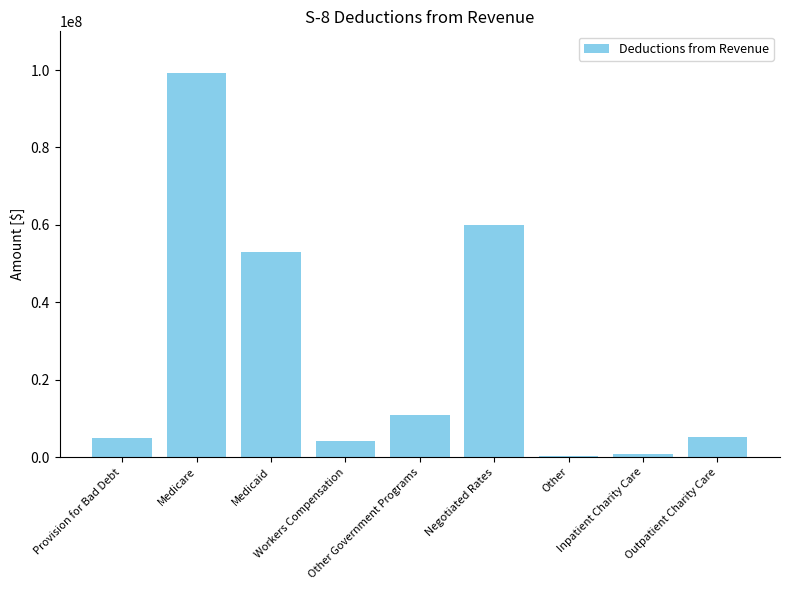

What is the ratio of the value at Workers Compensation to the value at Other Government Programs?

0.4